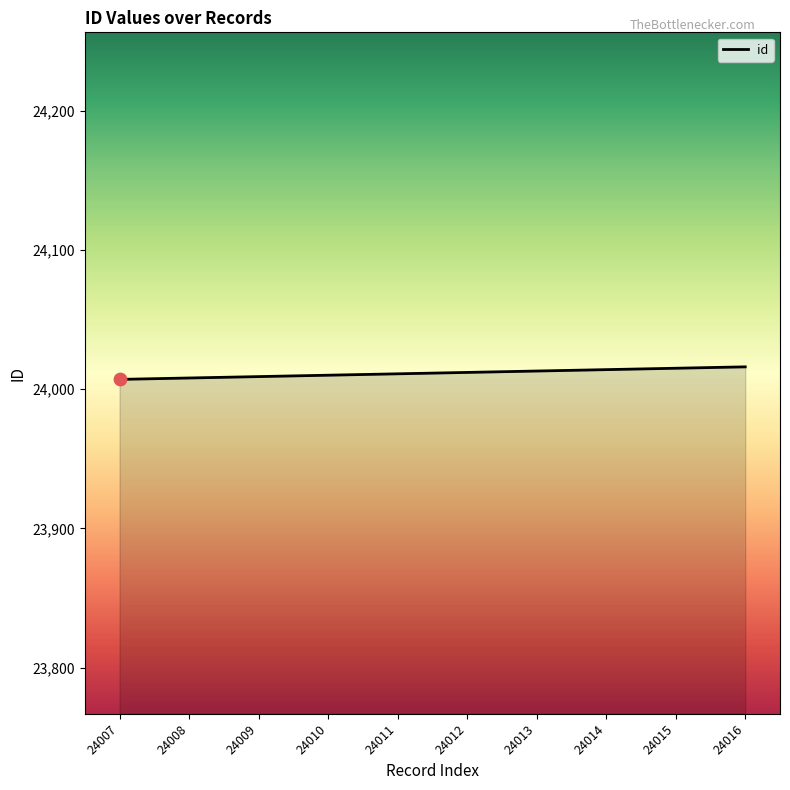

What is the change in value from 24009 to 24011?

+2